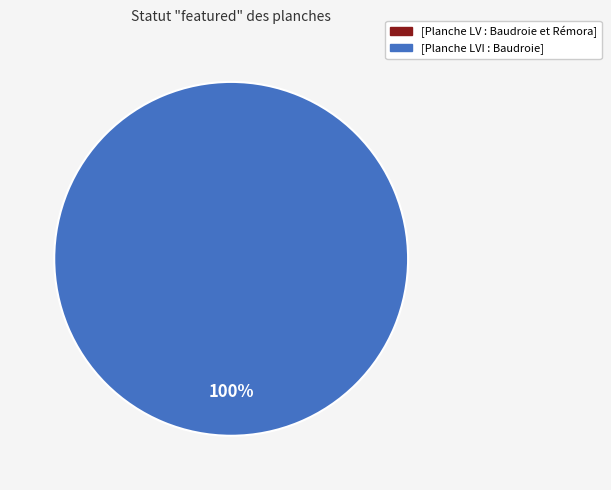

Which slice is the largest?

[Planche LVI : Baudroie]